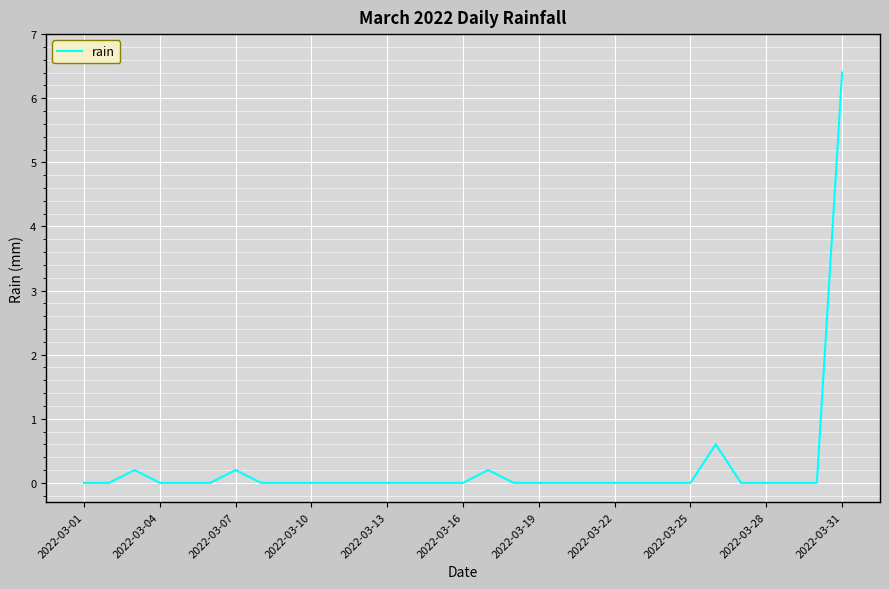

What is the greatest value displayed?

6.4